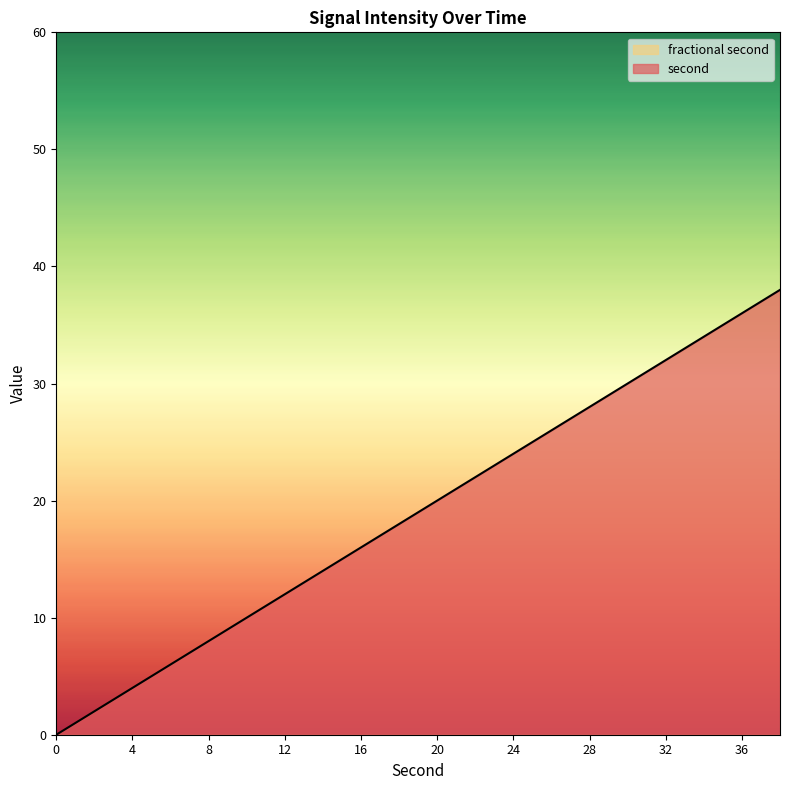

True or false: second has a value of 0 at 0.

True